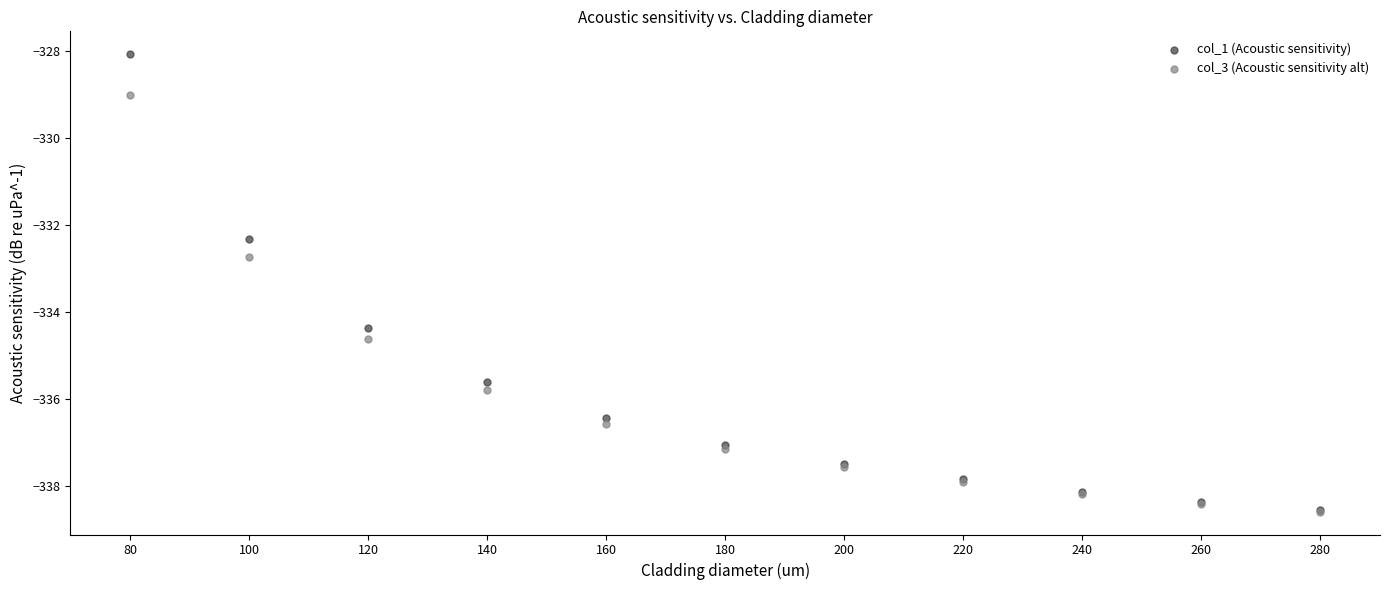

What are all the series names shown in the legend?

col_1 (Acoustic sensitivity), col_3 (Acoustic sensitivity alt)